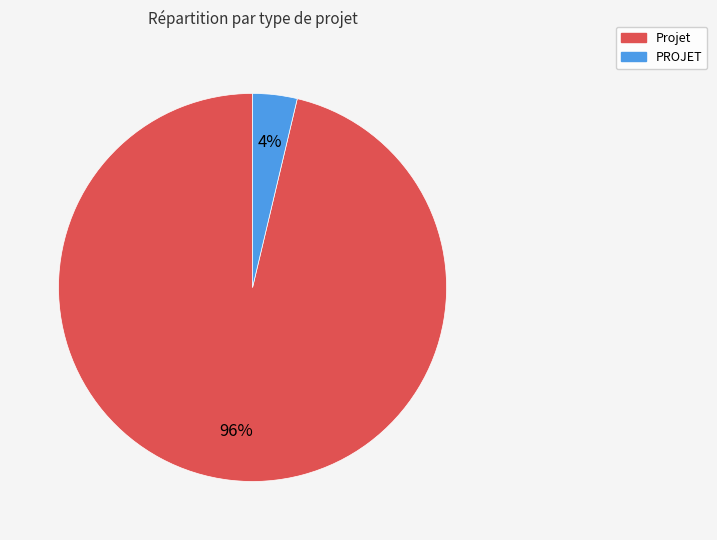

To the nearest percent, what is the combined percentage of PROJET and Projet?

100%